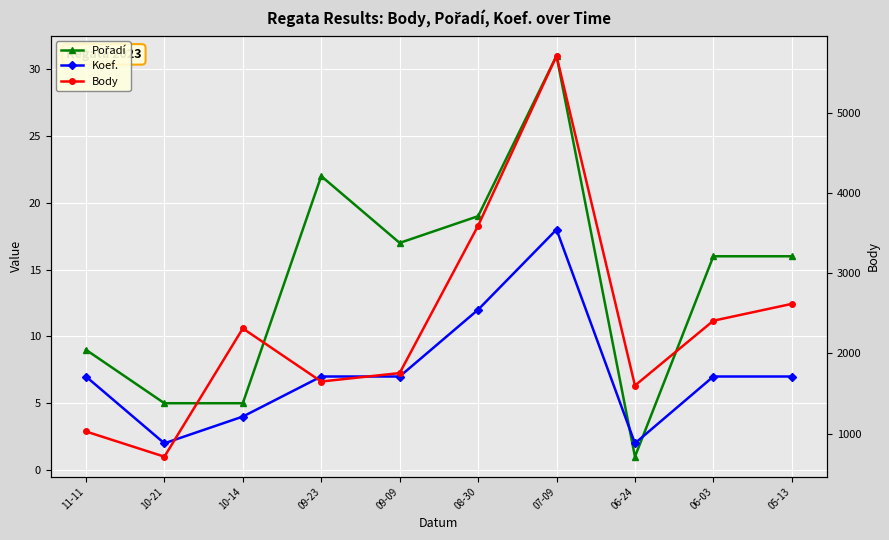

The value of Pořadí at 11-11 is 9. True or false?

True